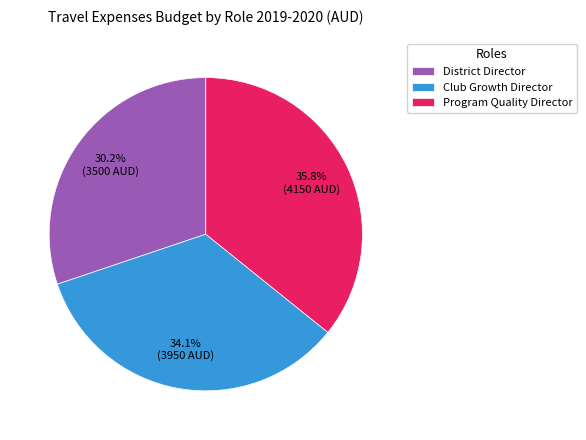

Combined, what portion of the pie is Club Growth Director and District Director?

64.2%